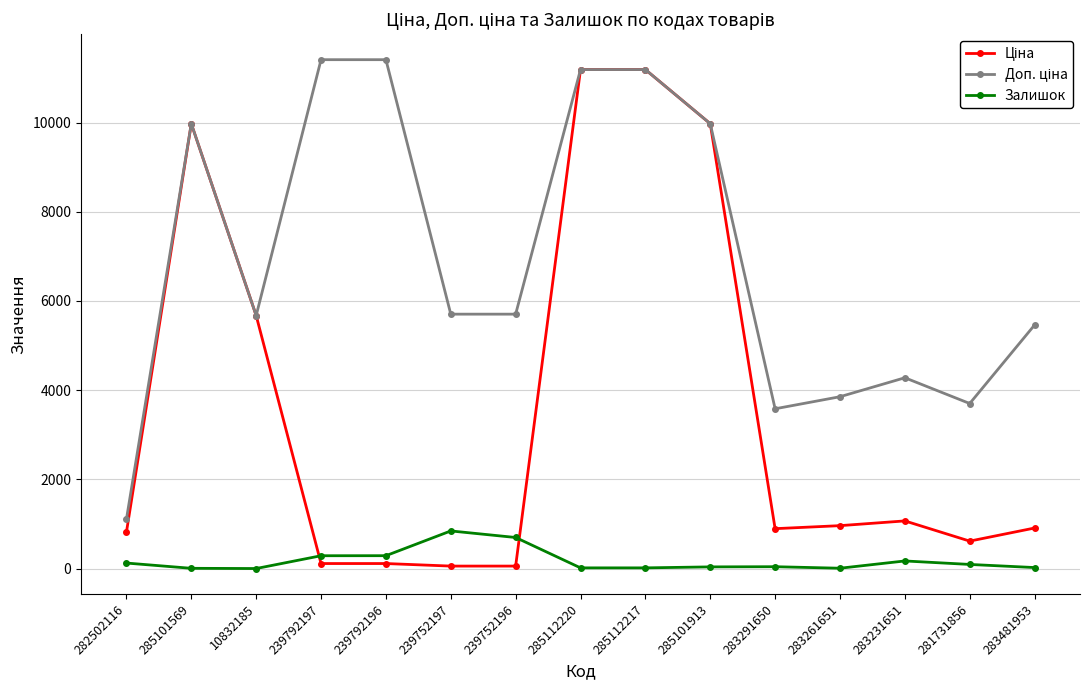

What is the total value across all series at 10832185?

11349.6